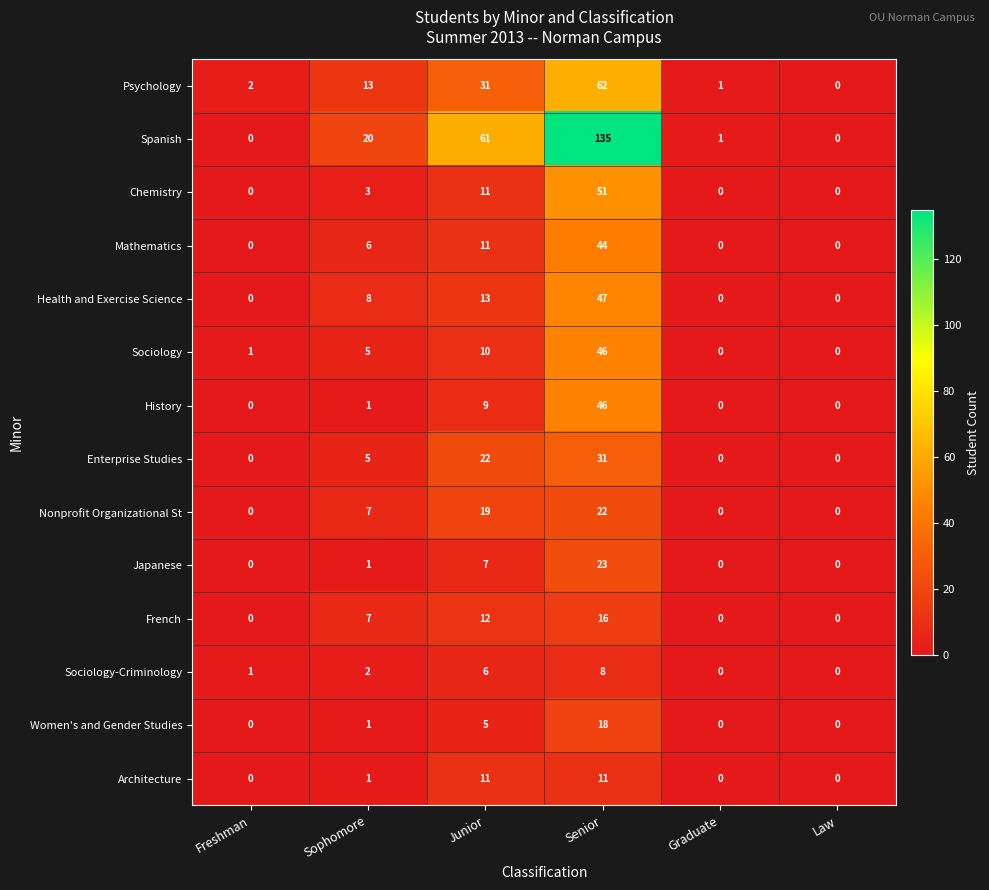

Rank the categories by Psychology value from lowest to highest.

Law, Graduate, Freshman, Sophomore, Junior, Senior